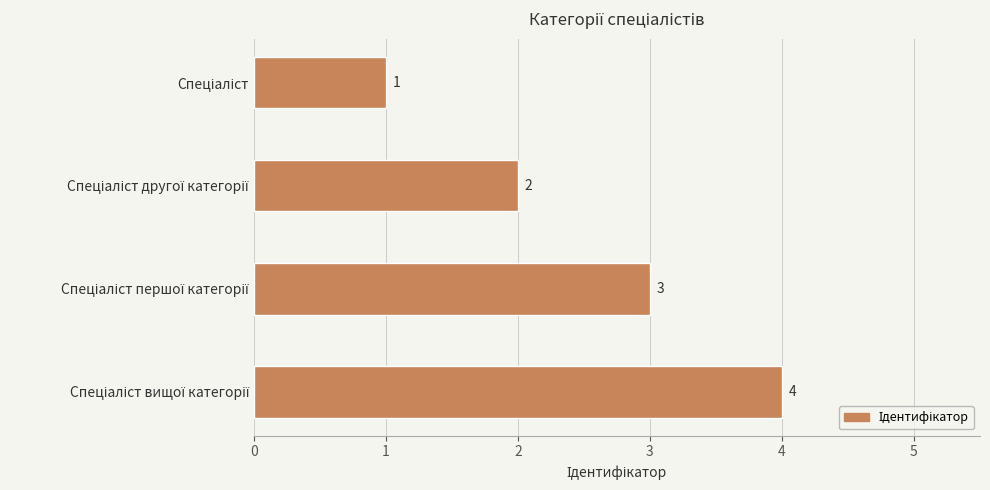

What is the value of the 1st bar from the top?

1